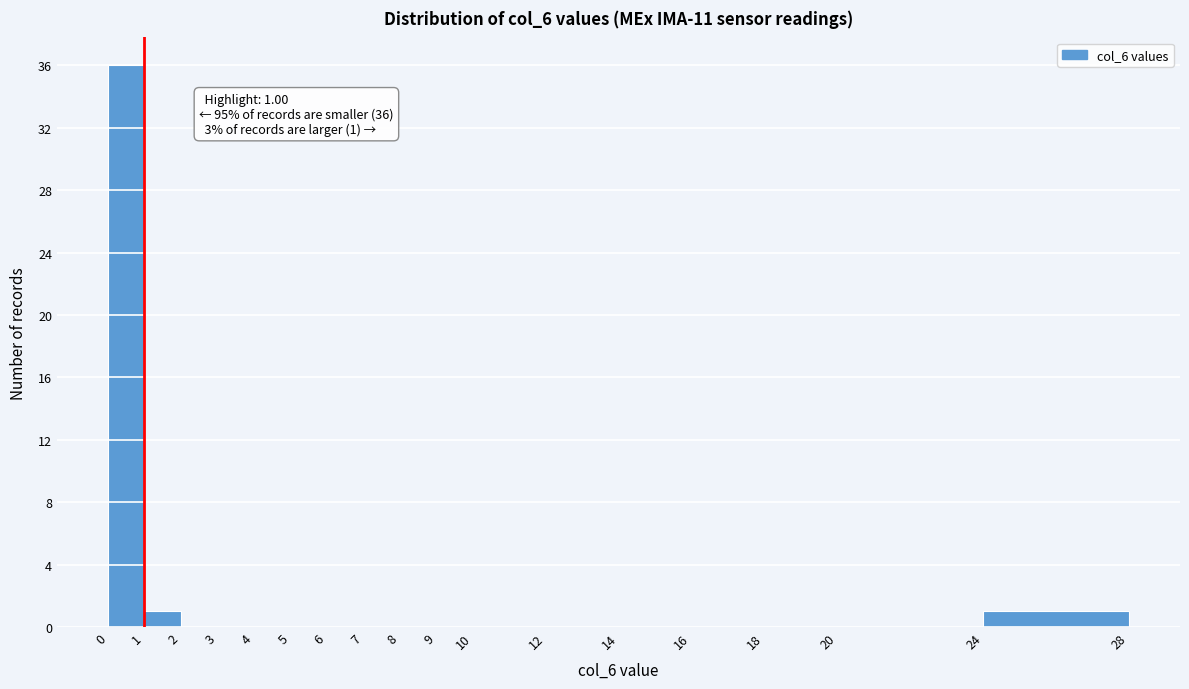

Which range on the x-axis has the tallest bar?

0 to 1